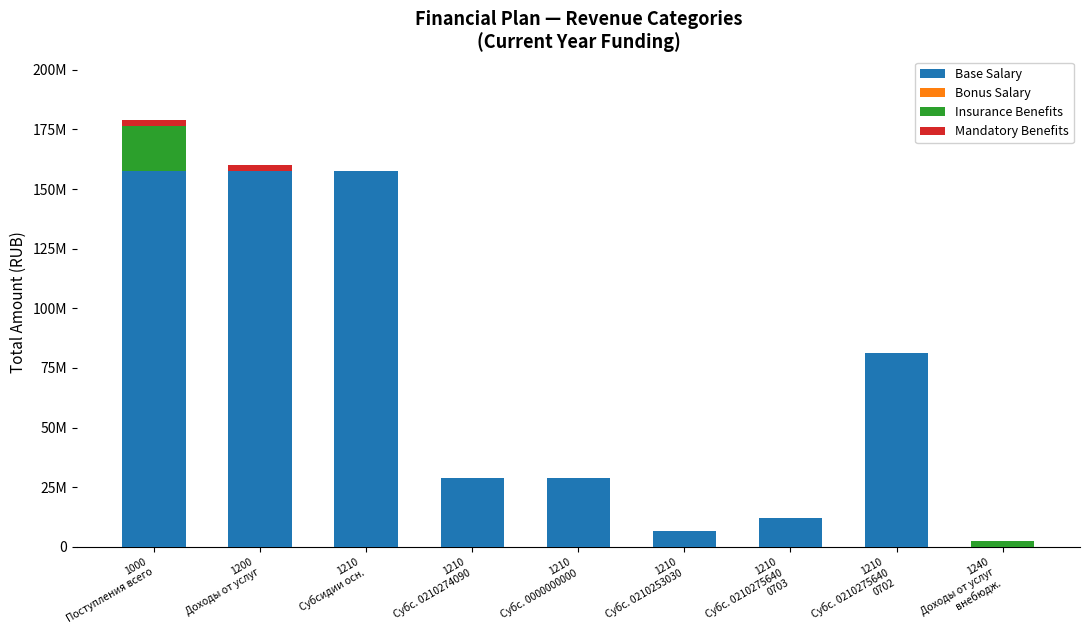

Which series has the widest spread of values?

Base Salary